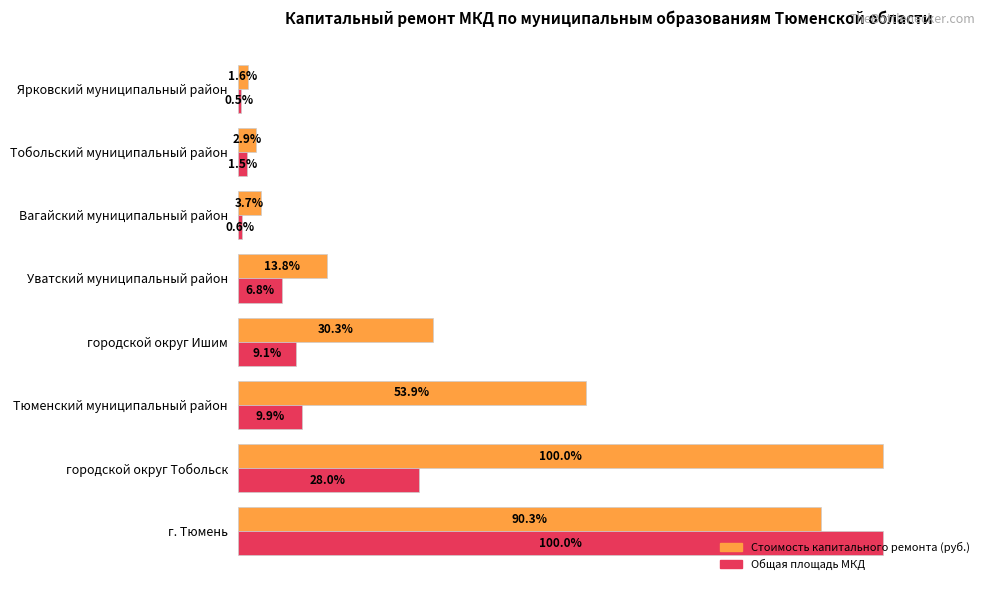

At which category is the sum across all series the highest?

г. Тюмень